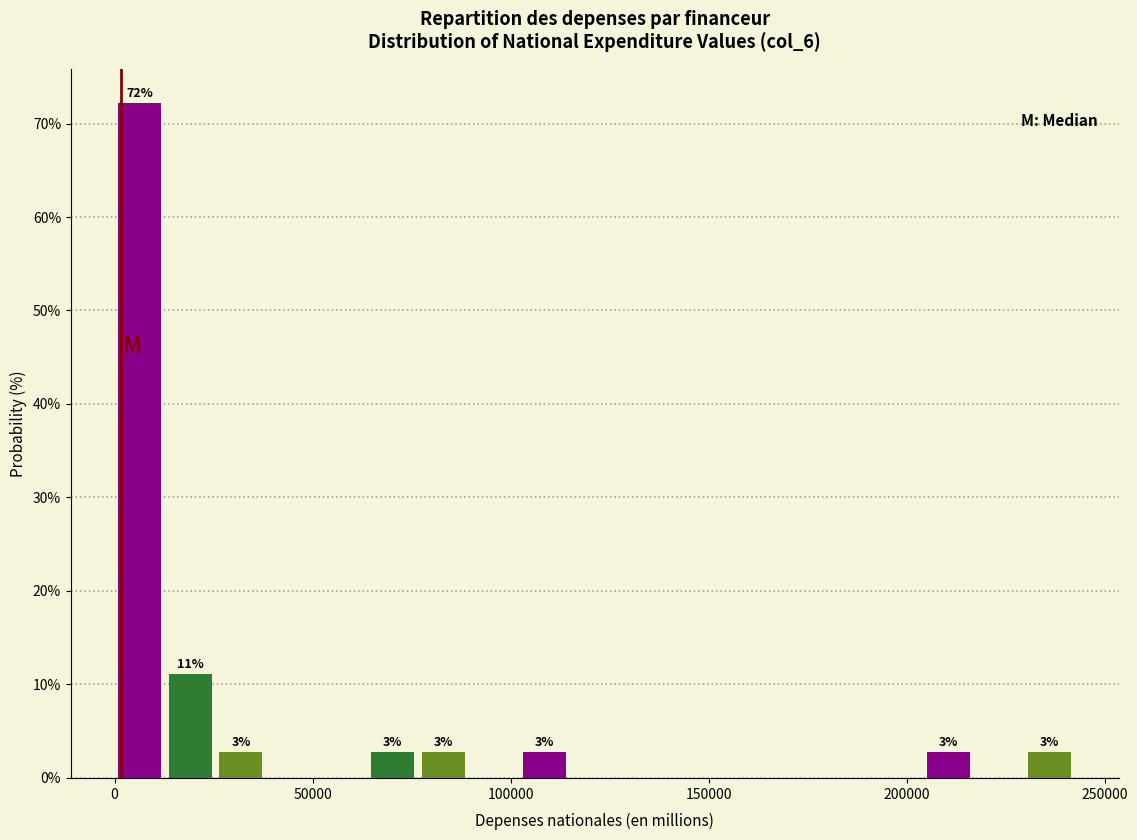

Read against the x-axis, roughly where is the centre of the tallest bar?

5000